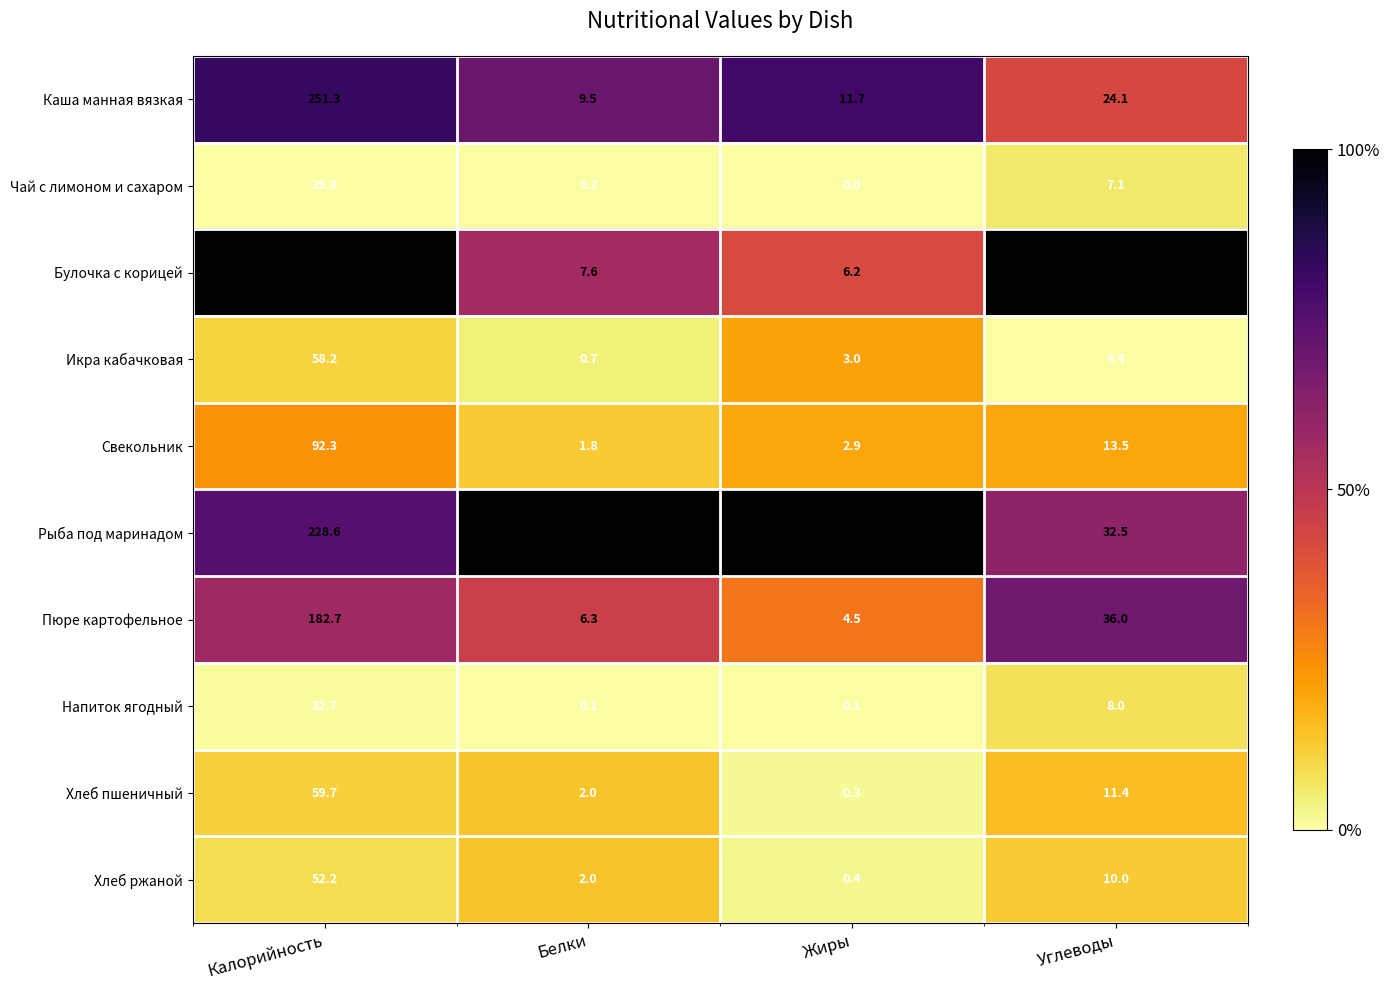

At which label is Хлеб пшеничный closest to 30?

Углеводы